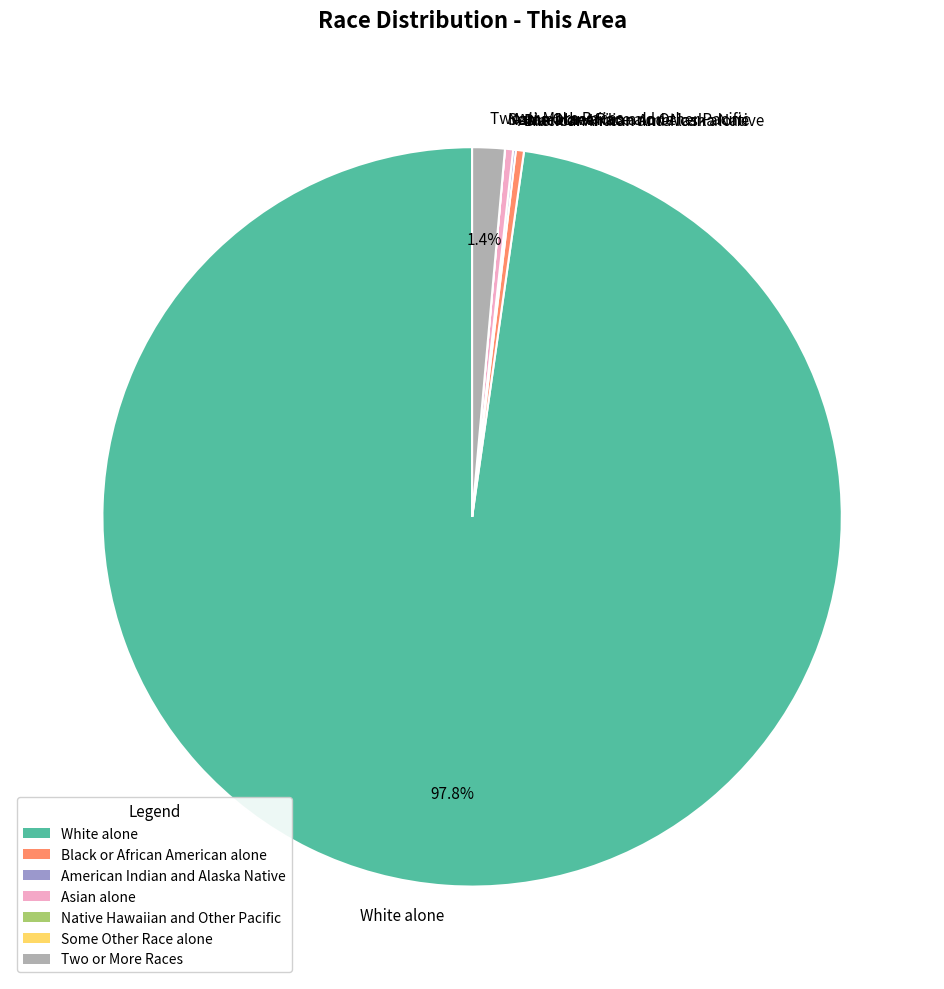

Which category has the biggest portion of the pie?

White alone